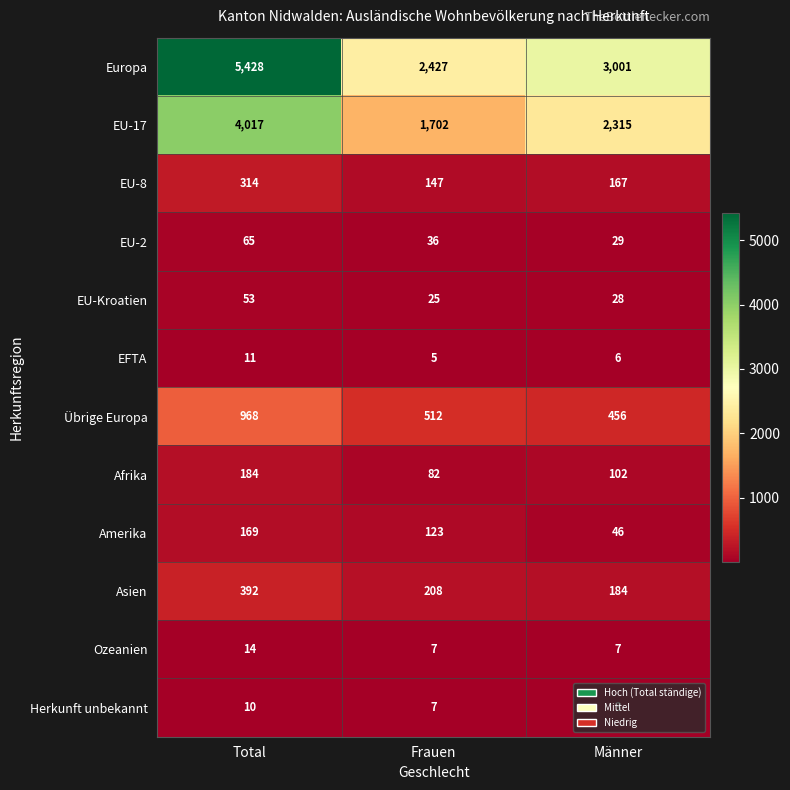

What is the minimum value shown in the chart?

3